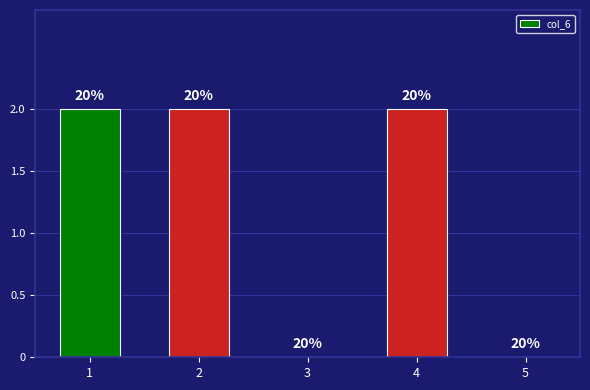

Are the bars horizontal?

No